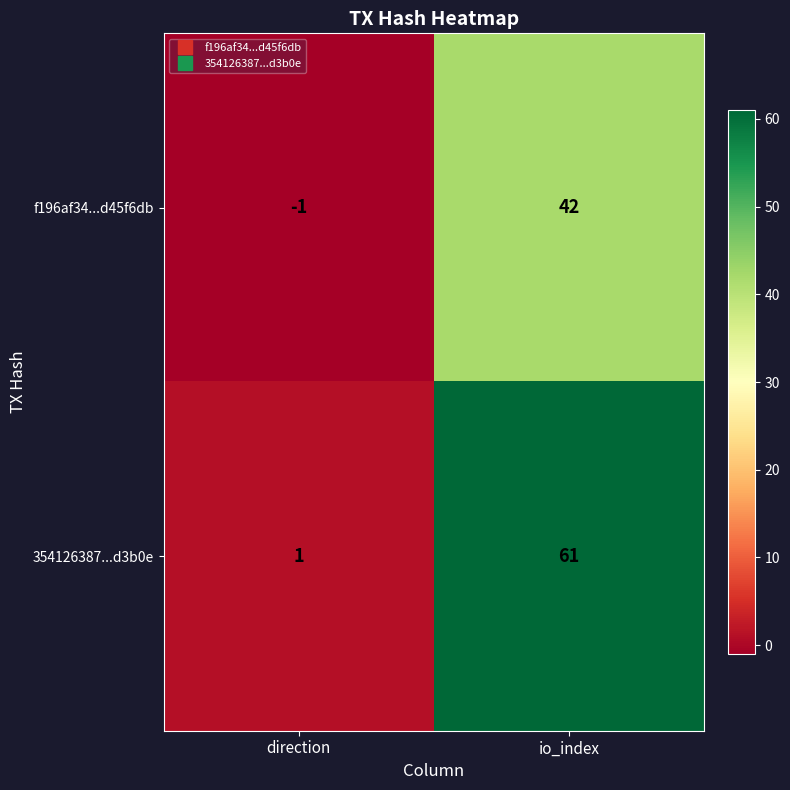

At io_index, list the series in order from largest to smallest.

354126387...d3b0e, f196af34...d45f6db